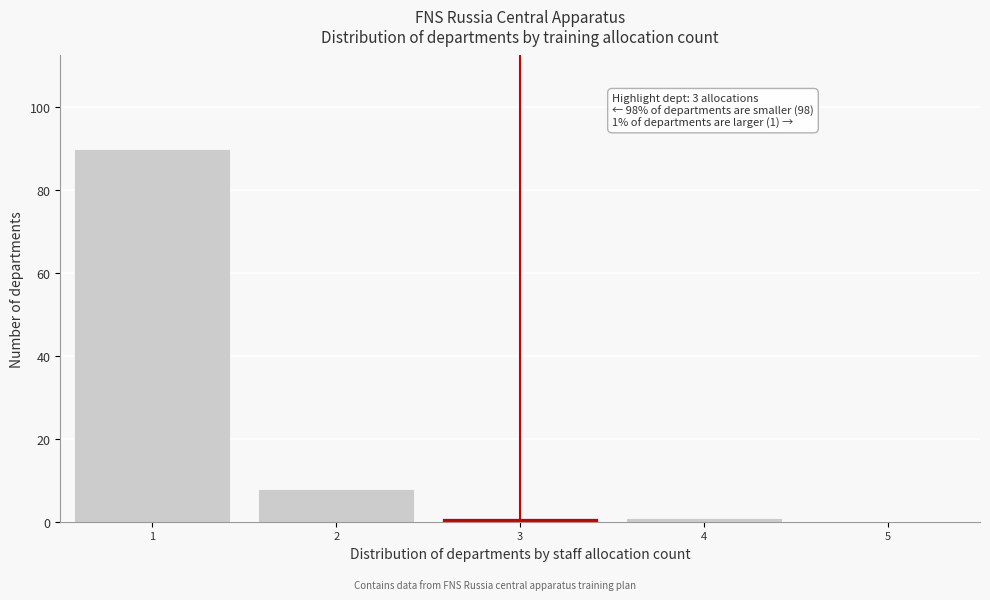

Over which range of the x-axis is the bar tallest?

0.5 to 1.5